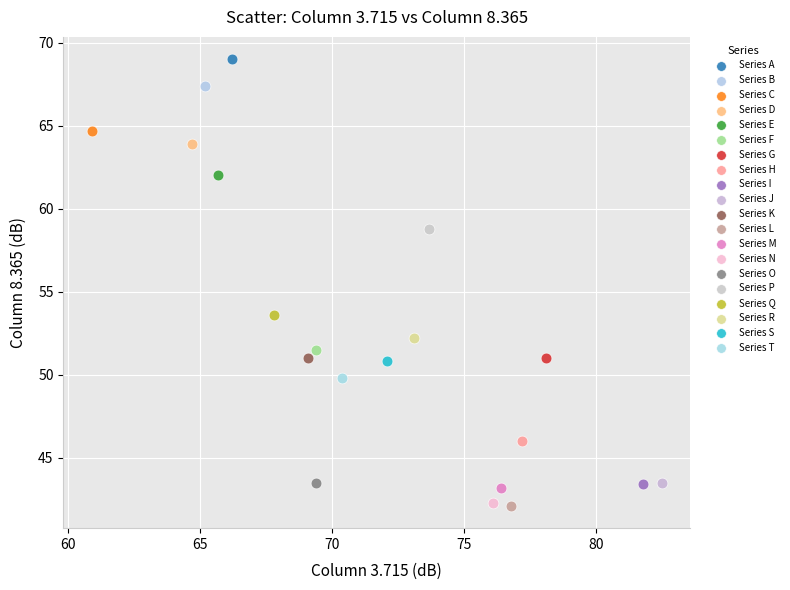

What are all the series names shown in the legend?

Series A, Series B, Series C, Series D, Series E, Series F, Series G, Series H, Series I, Series J, Series K, Series L, Series M, Series N, Series O, Series P, Series Q, Series R, Series S, Series T